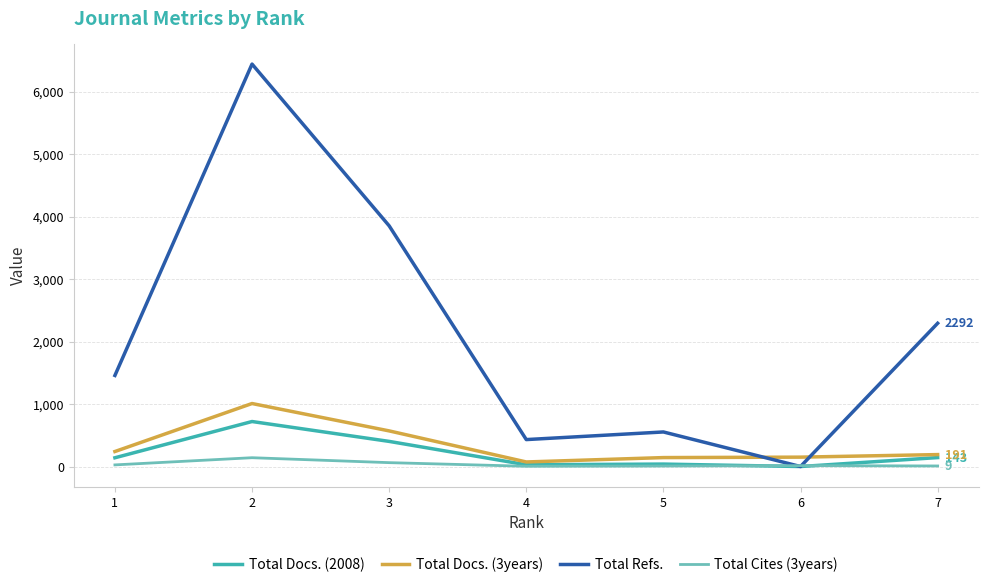

What is the difference between the second highest and minimum values in the Total Docs. (2008) series?

402